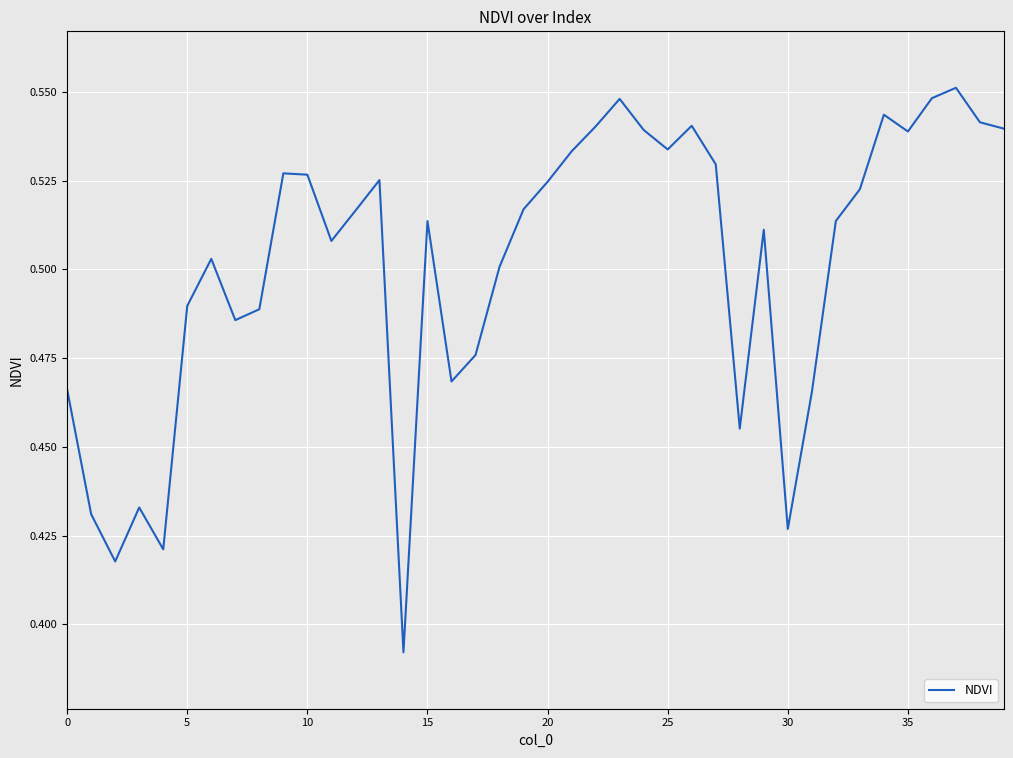

What is the greatest value displayed?

0.6